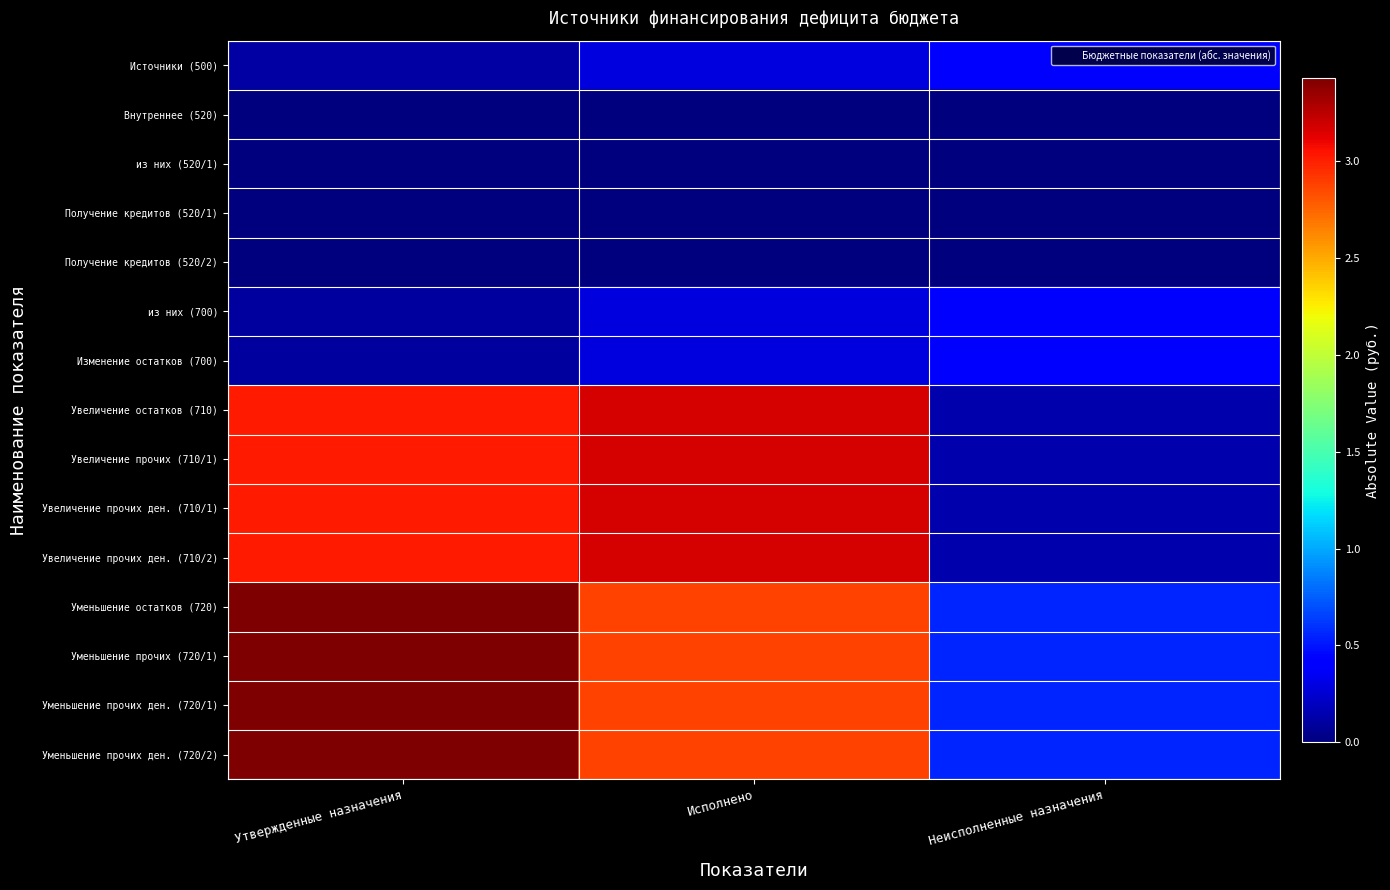

At Исполнено, list the series in order from smallest to largest.

Внутреннее (520), из них (520/1), Получение кредитов (520/1), Получение кредитов (520/2), Источники (500), из них (700), Изменение остатков (700), Уменьшение остатков (720), Уменьшение прочих (720/1), Уменьшение прочих ден. (720/1), Уменьшение прочих ден. (720/2), Увеличение остатков (710), Увеличение прочих (710/1), Увеличение прочих ден. (710/1), Увеличение прочих ден. (710/2)